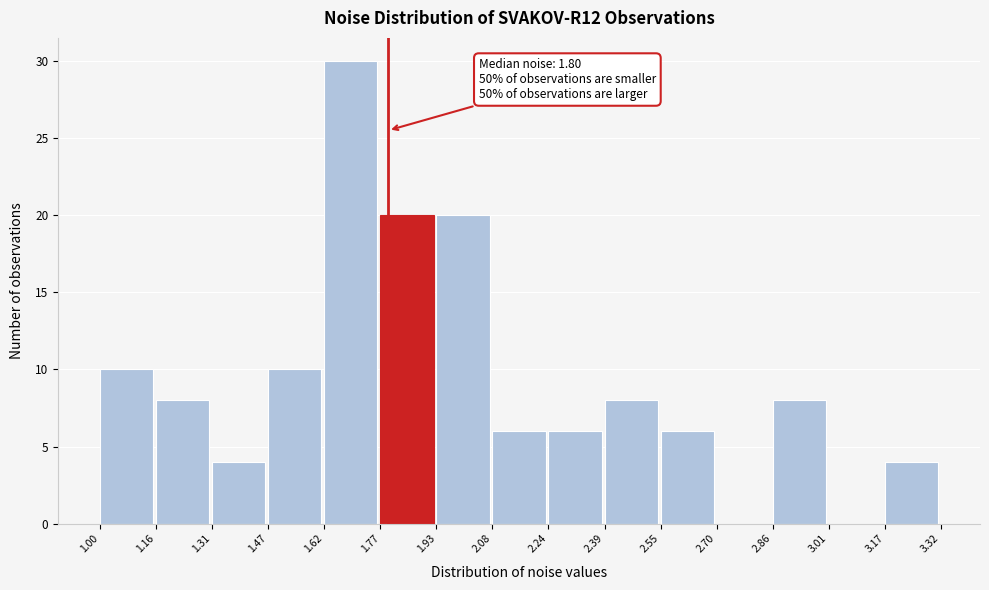

Which range on the x-axis has the tallest bar?

1.62 to 1.77